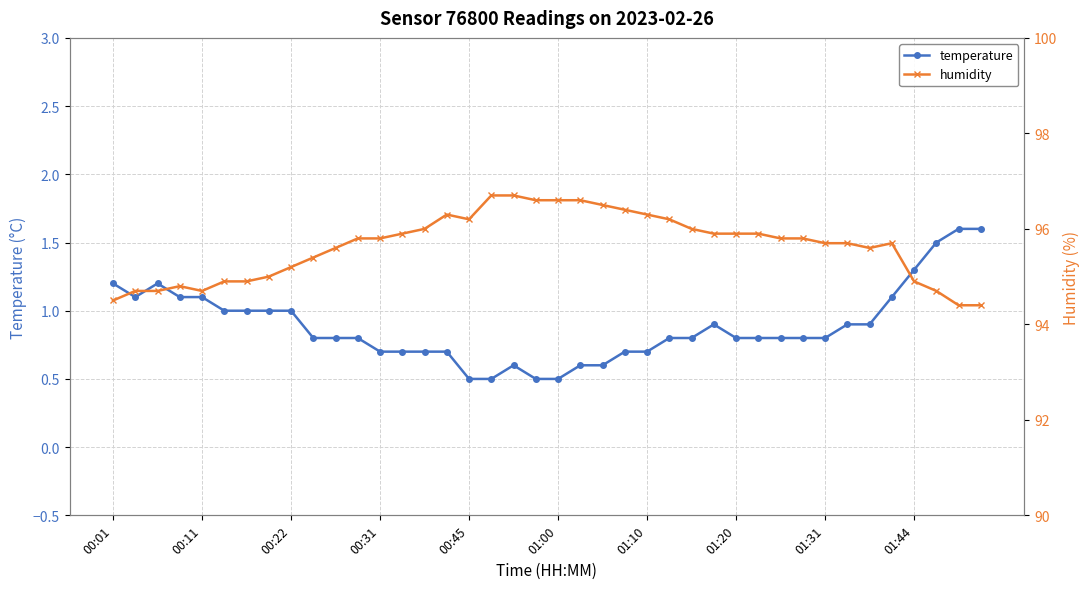

Rank the series by their average value, from highest to lowest.

humidity, temperature